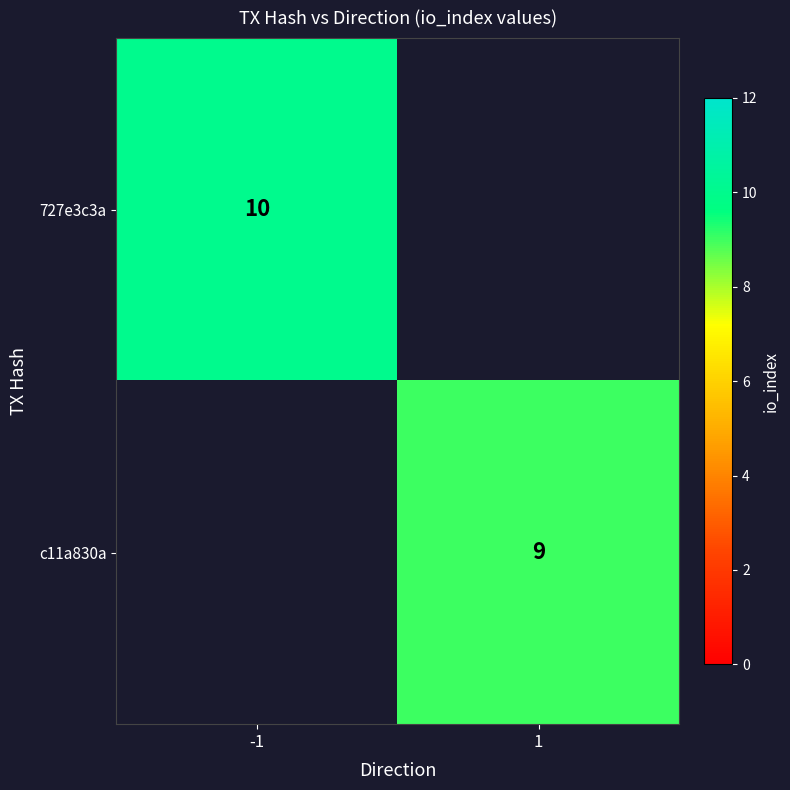

The c11a830a series shows 9 at 1. True or false?

True